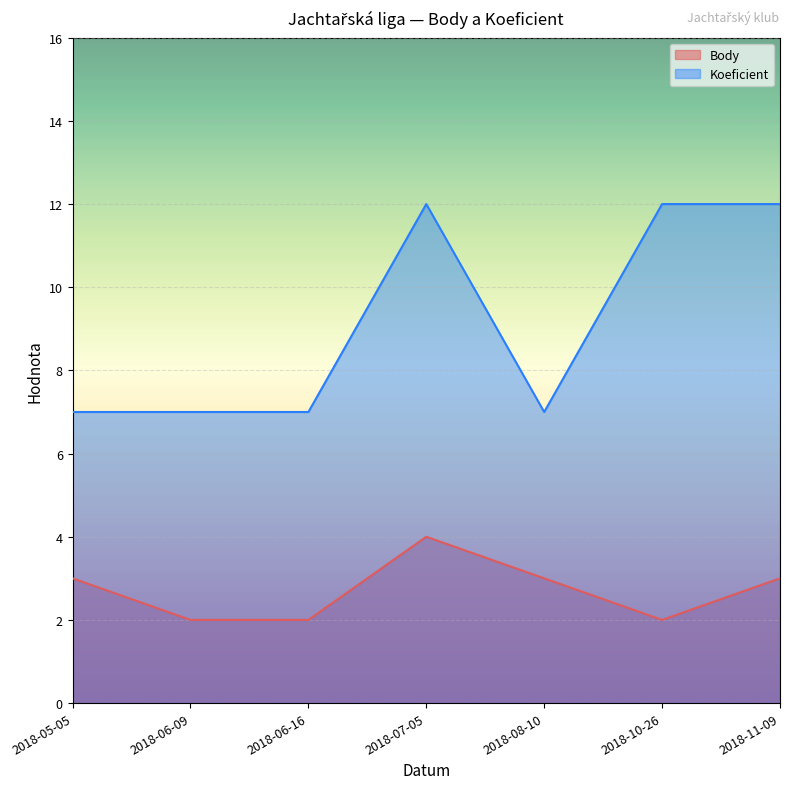

What are all the series names shown in the legend?

Body, Koeficient